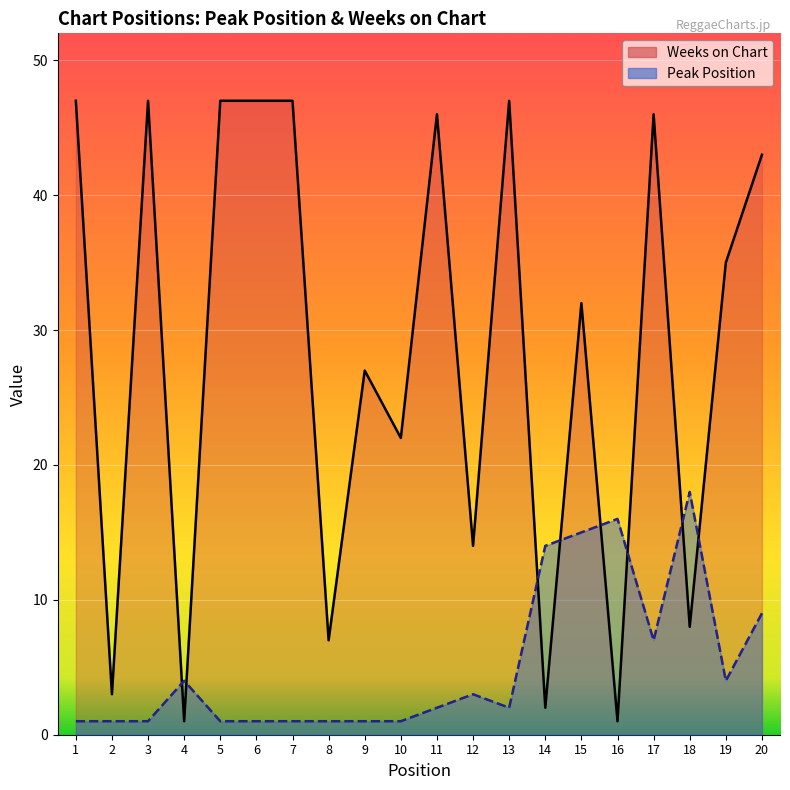

Between which two adjacent categories do Peak Position and Weeks on Chart first intersect?

3 and 4